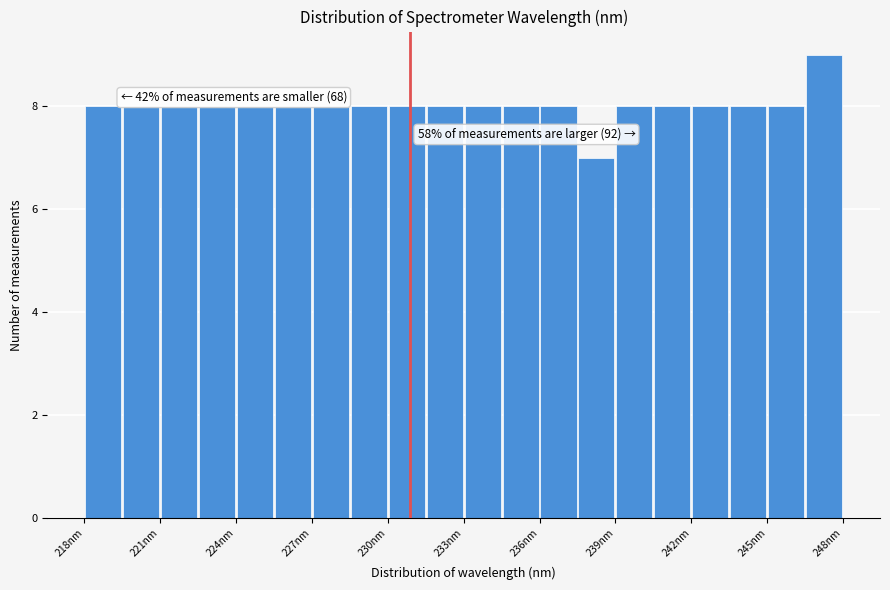

Around what value on the x-axis is the tallest bar? Give the approximate position of its centre, as read against the axis.

247.5